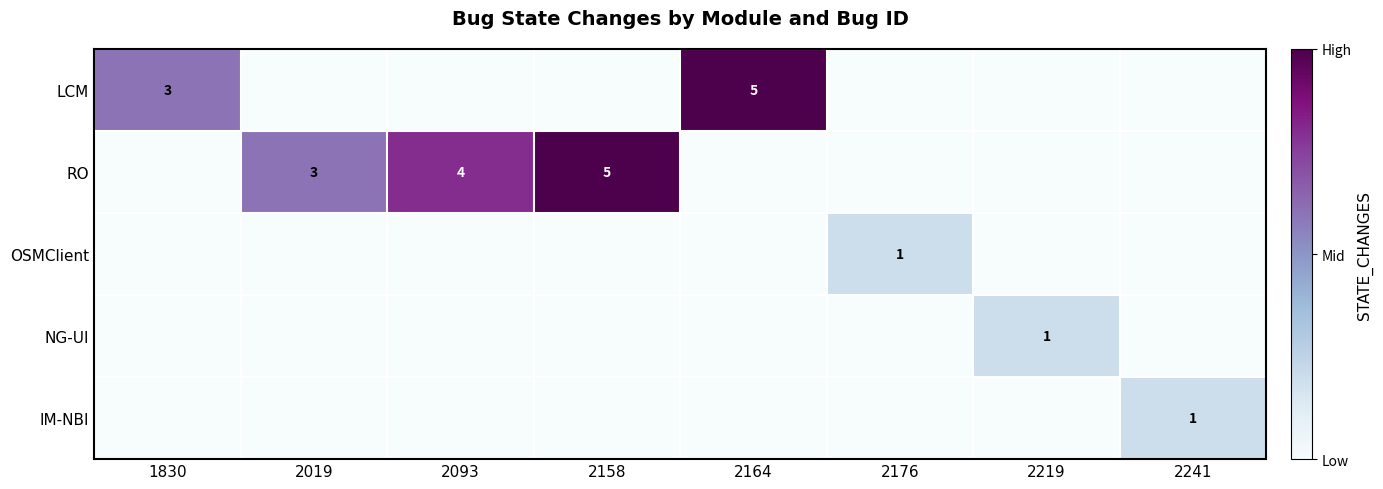

The RO series shows 5 at 2158. True or false?

True